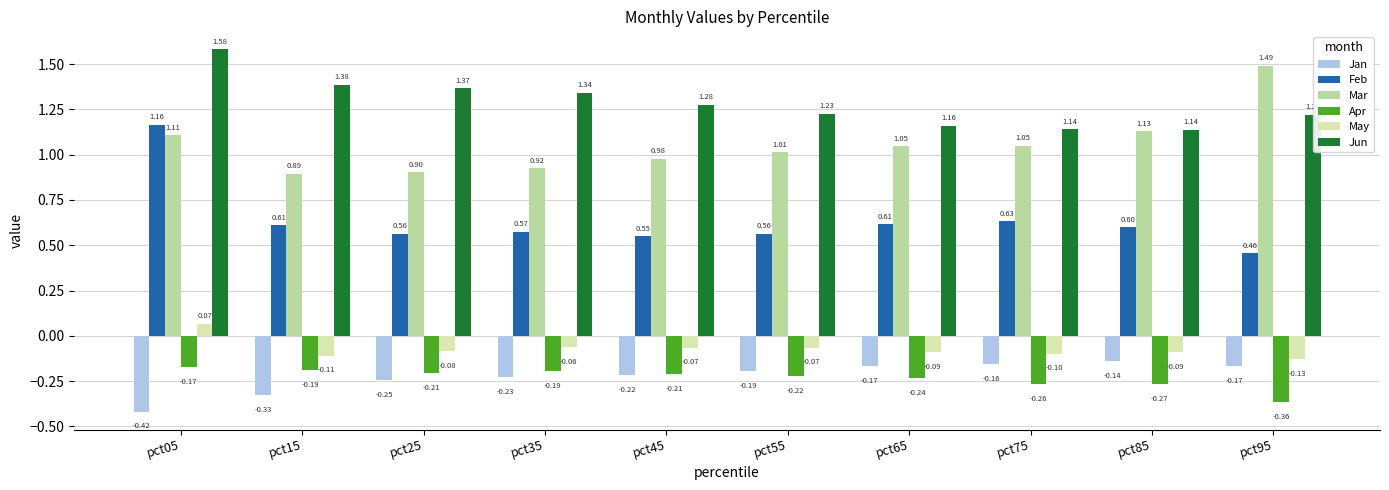

Which series has the widest spread of values?

Feb